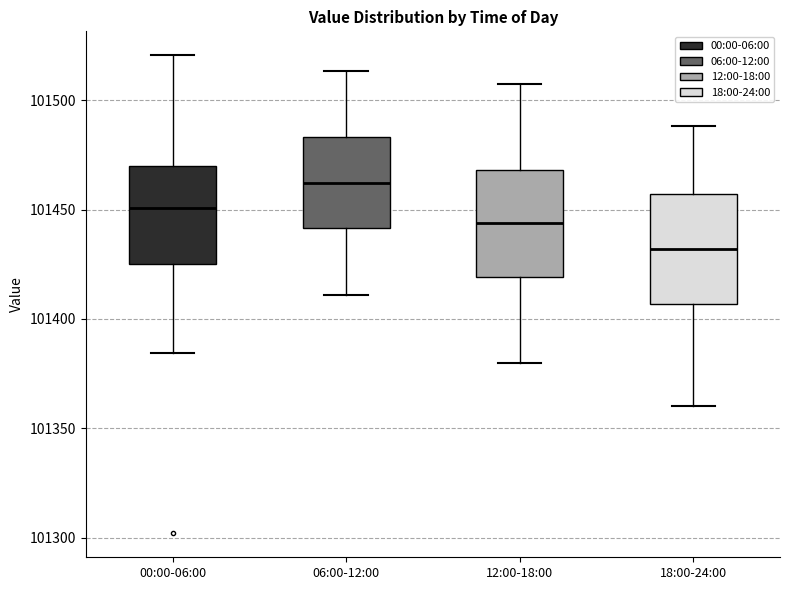

Reading left to right, transcribe this box plot: for each box, give where its median line is, the range the box spans, and where its two whiskers end, as read against the y-axis. The values are not printed on the chart, so give them approximately, as read against the axis.

00:00-06:00: median 101450, box 101425 to 101470, whiskers 101385 to 101520
06:00-12:00: median 101460, box 101440 to 101485, whiskers 101410 to 101515
12:00-18:00: median 101445, box 101420 to 101470, whiskers 101380 to 101510
18:00-24:00: median 101430, box 101405 to 101455, whiskers 101360 to 101490